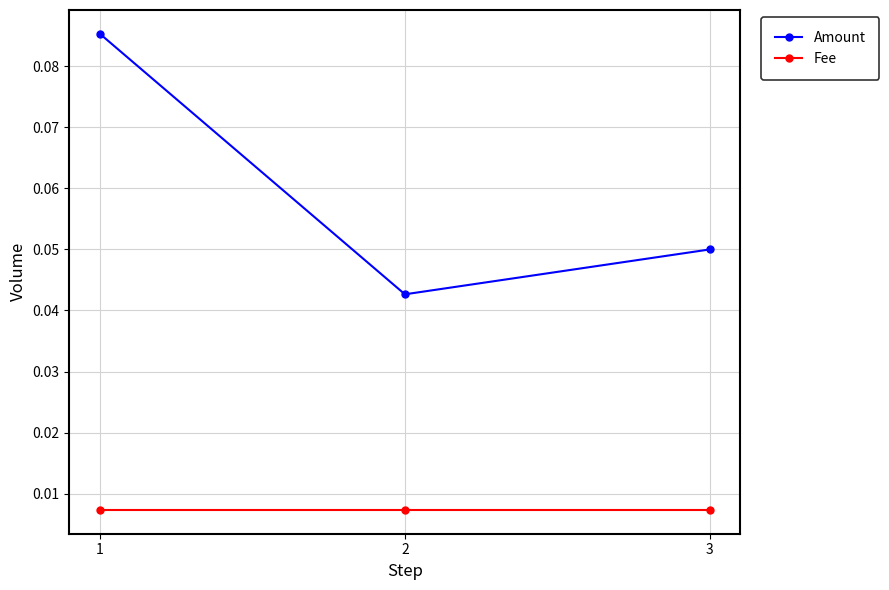

List the series in order of their peak value, lowest first.

Fee, Amount